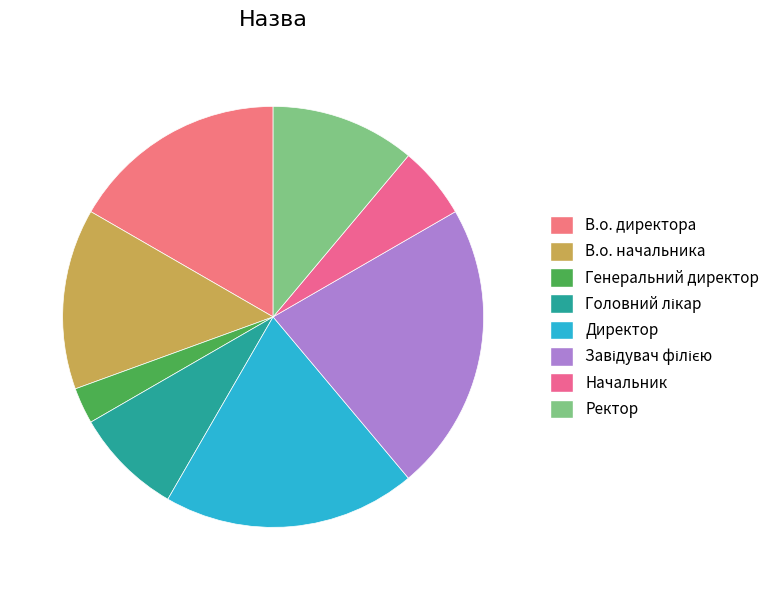

What percentage is NOT represented by Ректор?

88.9%